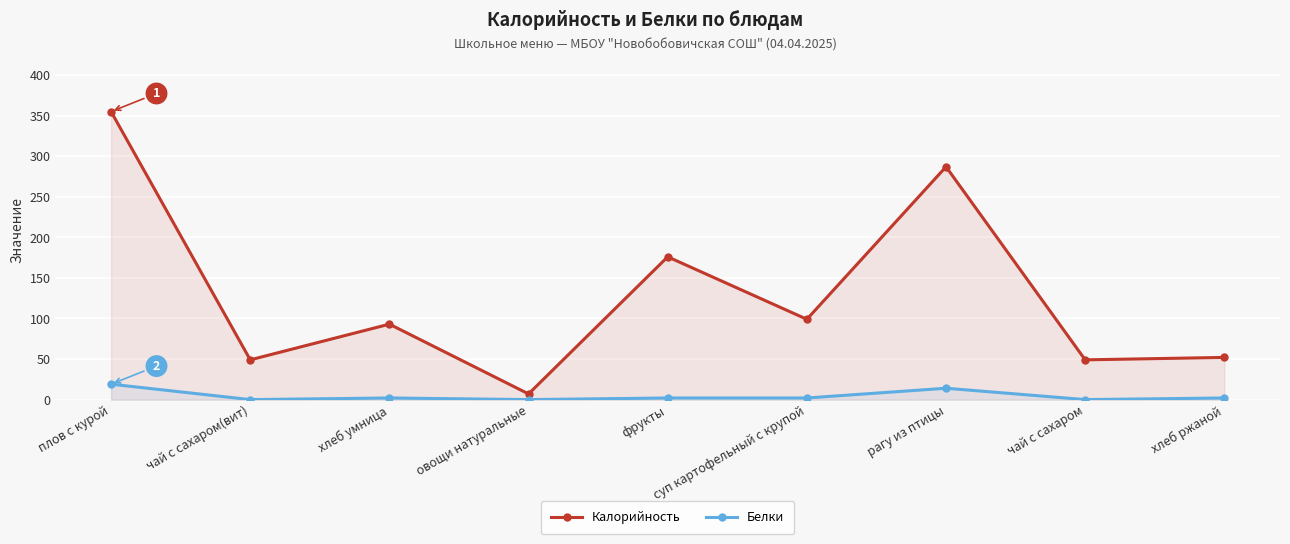

Rank the series by their average value, from lowest to highest.

Белки, Калорийность